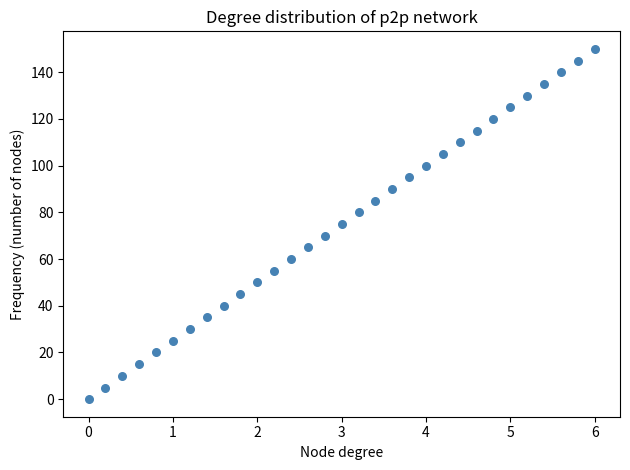

What is the range of Y values (max minus min)?

150